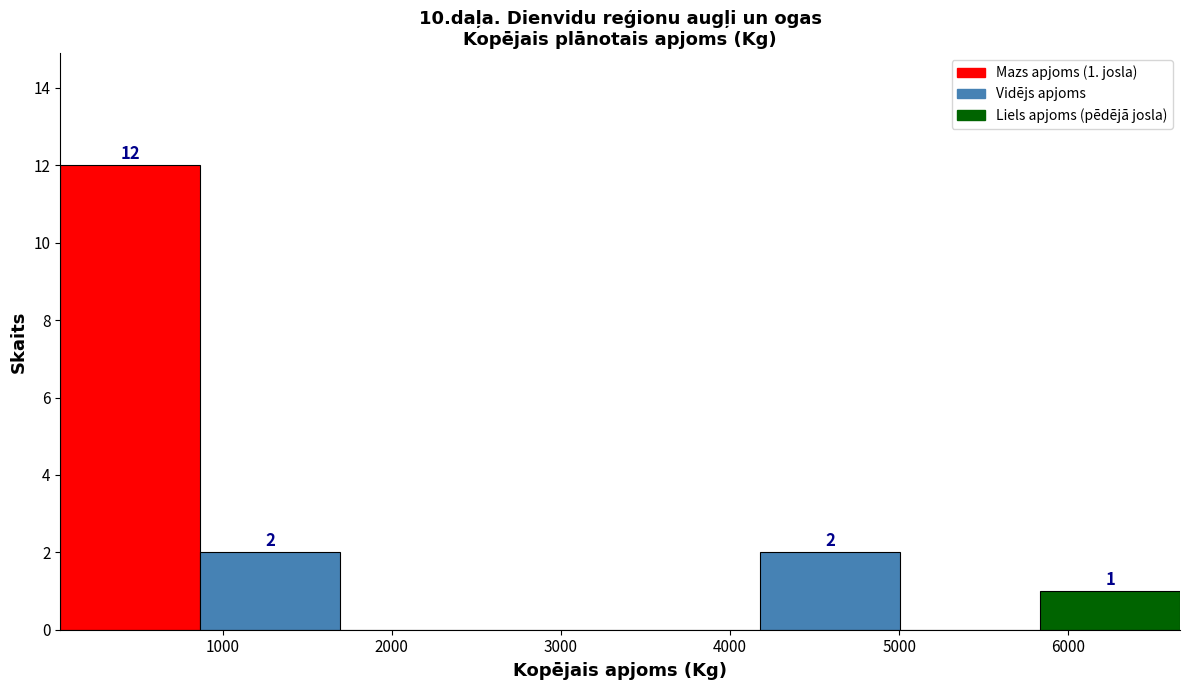

Which range on the x-axis has the tallest bar?

0 to 900